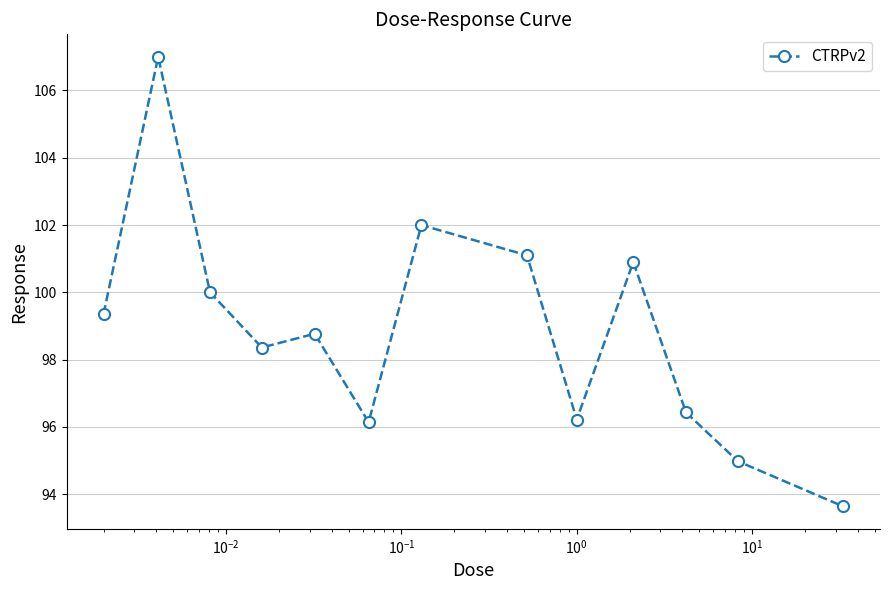

How many points are higher than both their immediate neighbors (excluding endpoints)?

4